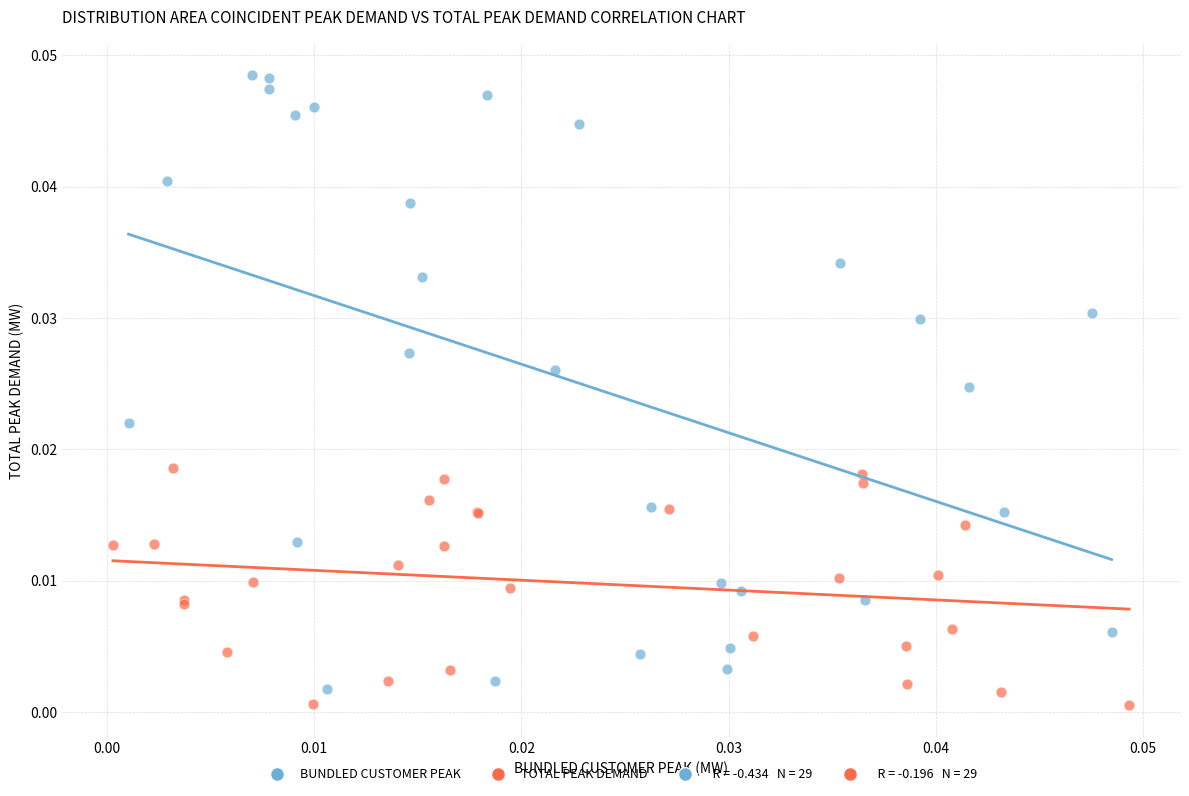

Which series contains the highest Y value?

BUNDLED CUSTOMER PEAK